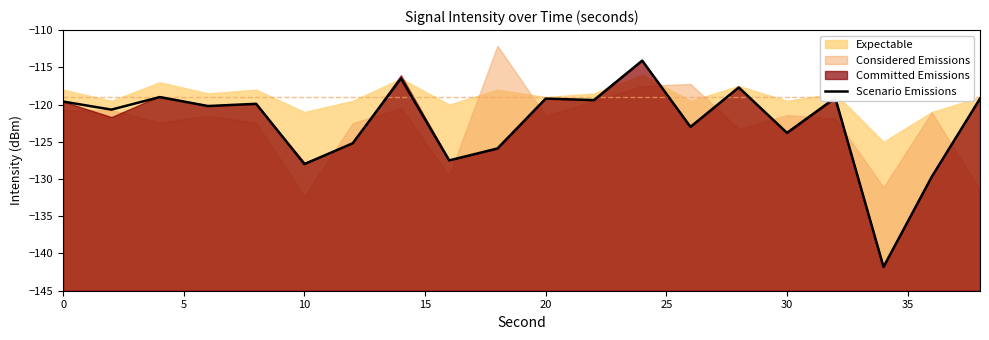

What is the sum of all values?

-2449.5